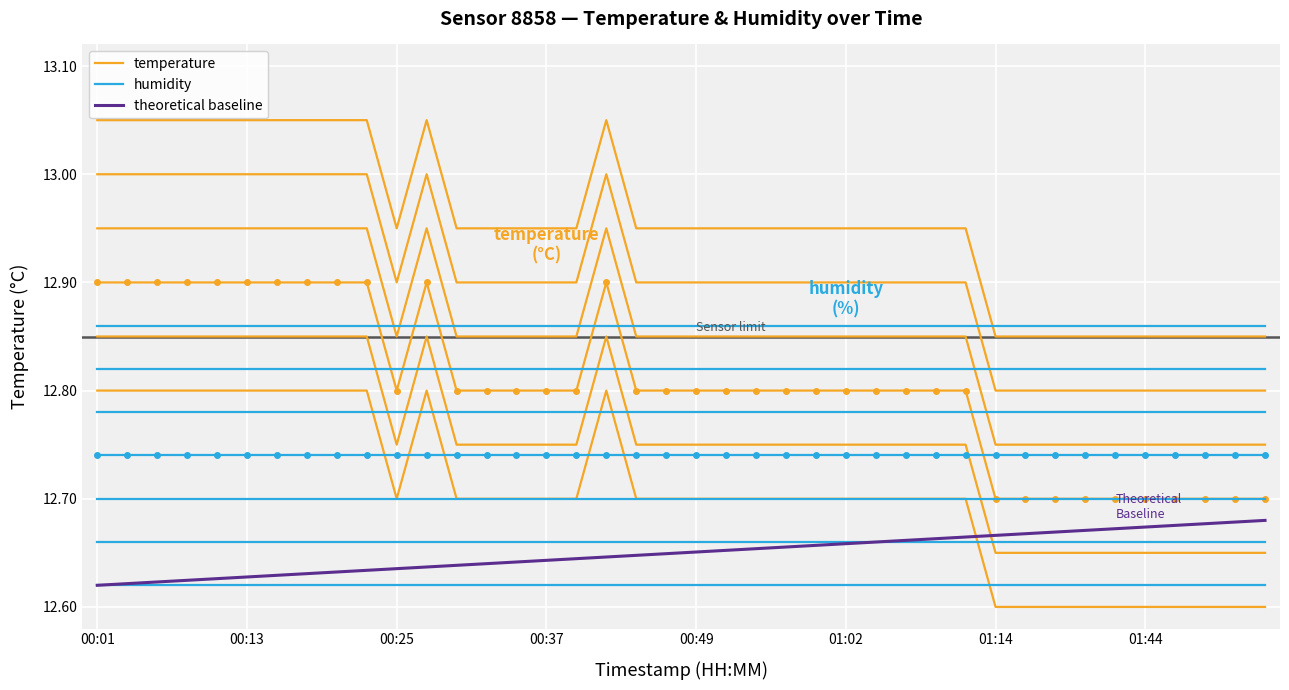

At which category is the sum across all series the highest?

17